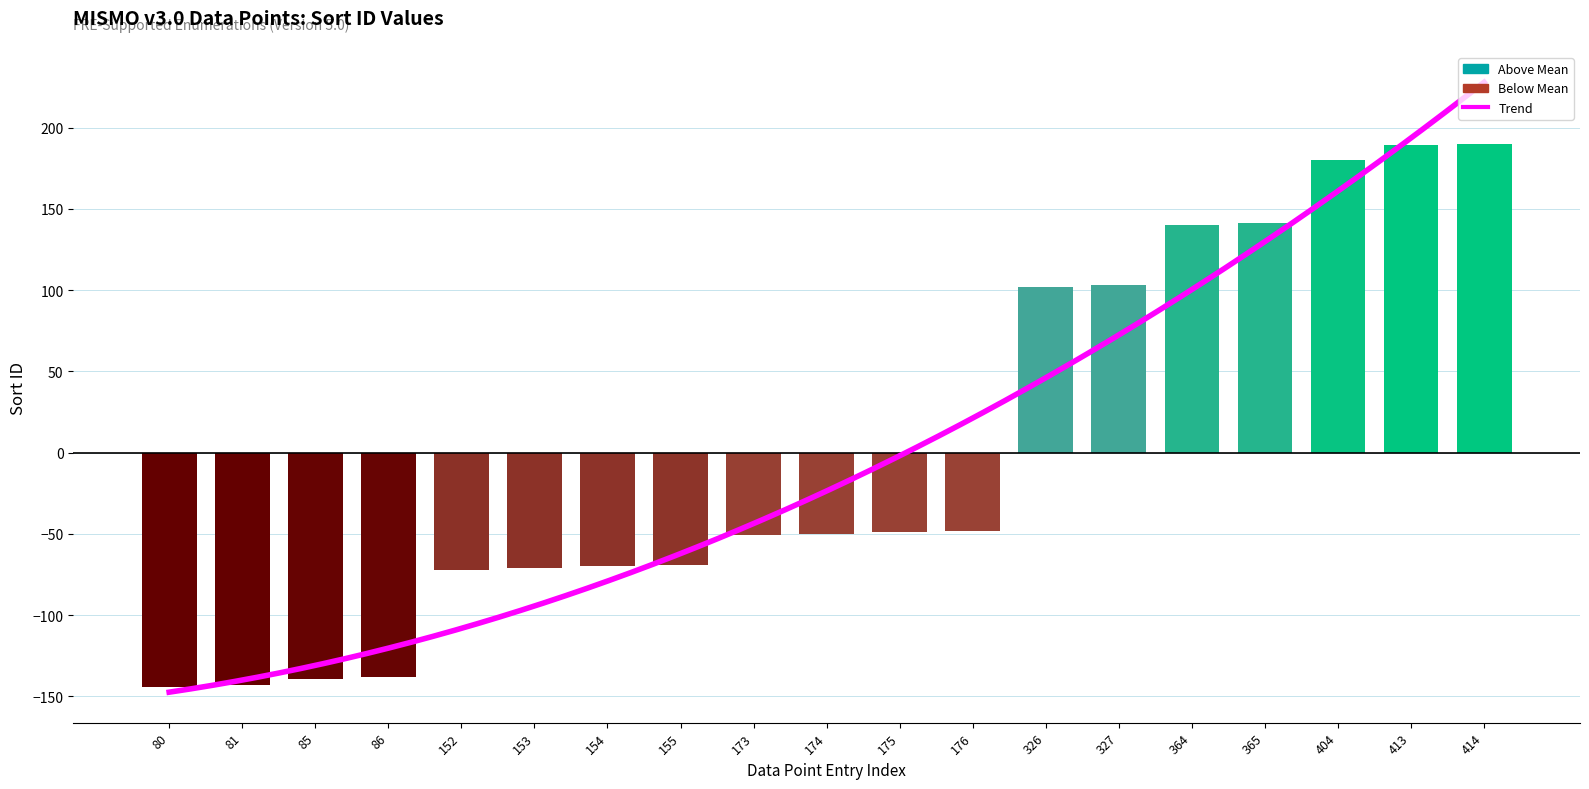

At which label is the value closest to 22?

176